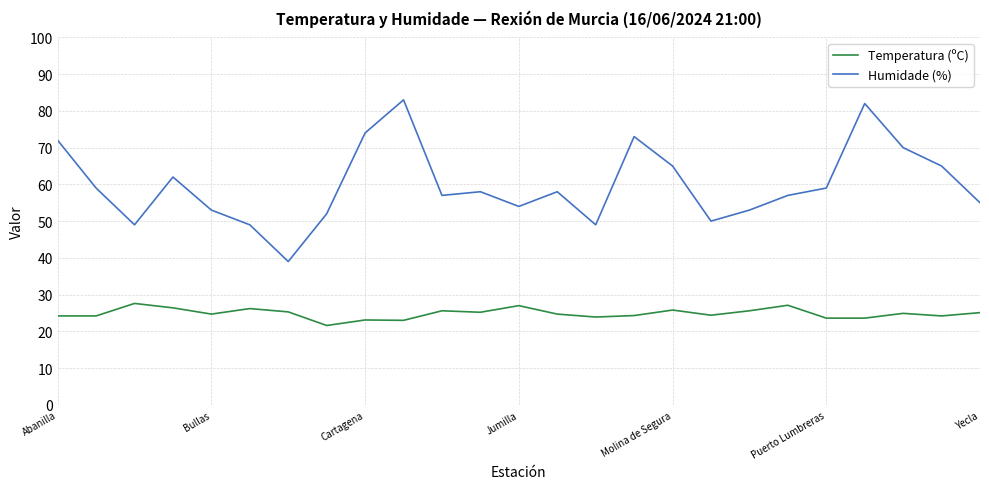

True or false: Temperatura (ºC) and Humidade (%) cross at least once.

False